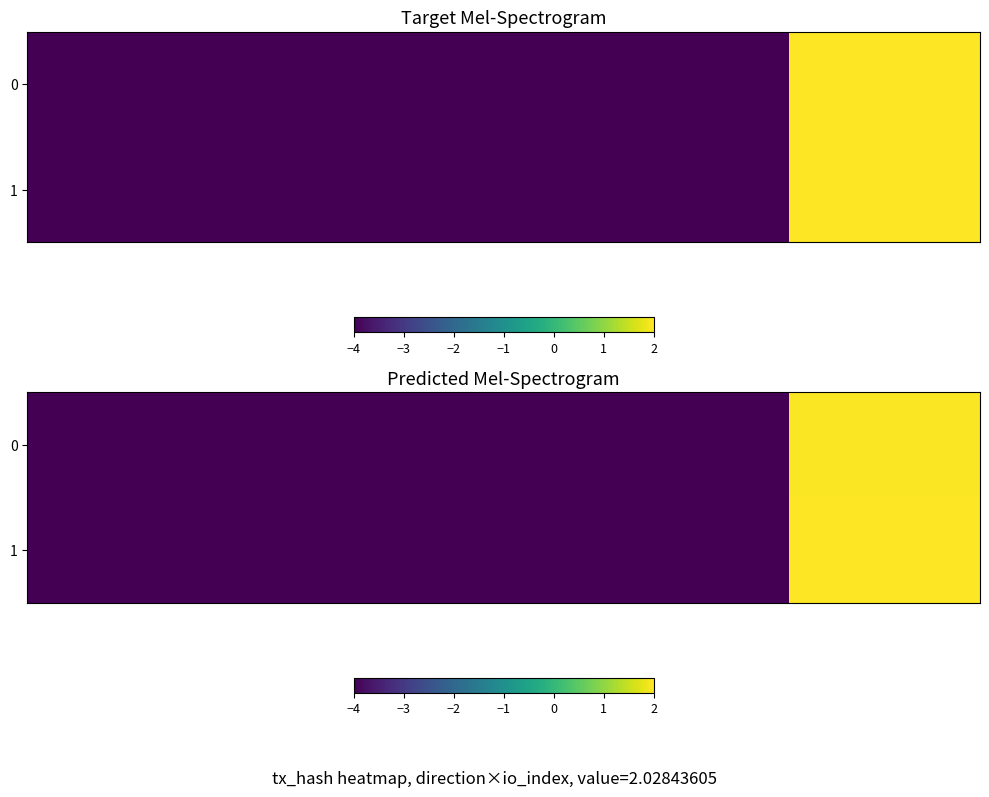

How many categories are shown in the chart?

5